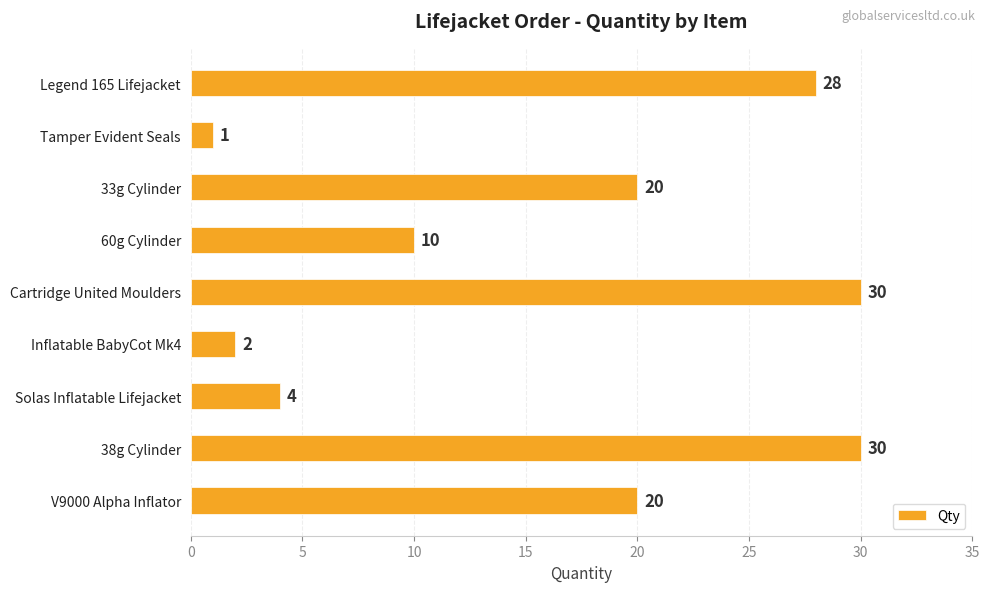

At which category does the chart reach its minimum across all series?

Tamper Evident Seals